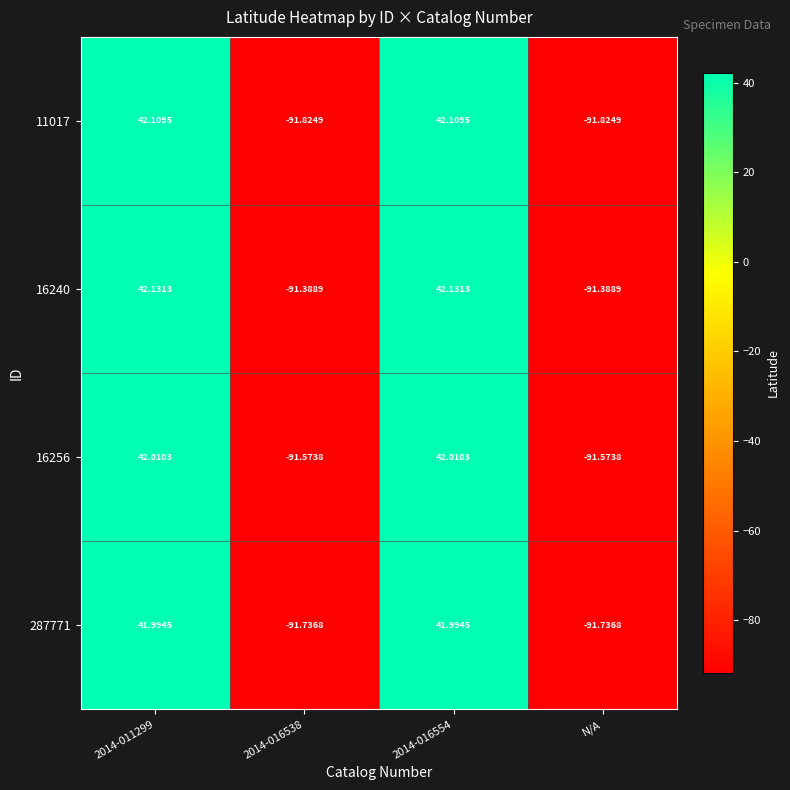

Which series has the largest range (max minus min)?

11017